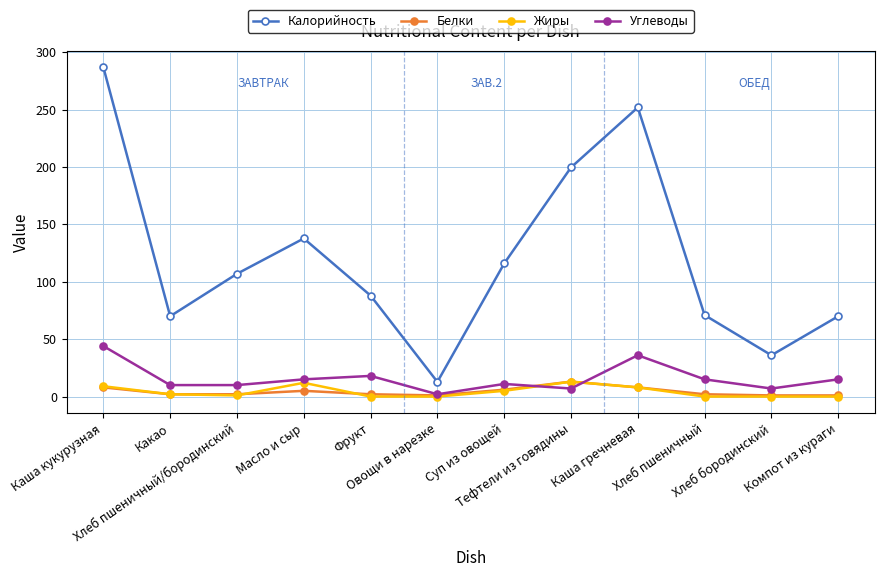

How many lines are shown in the chart?

4